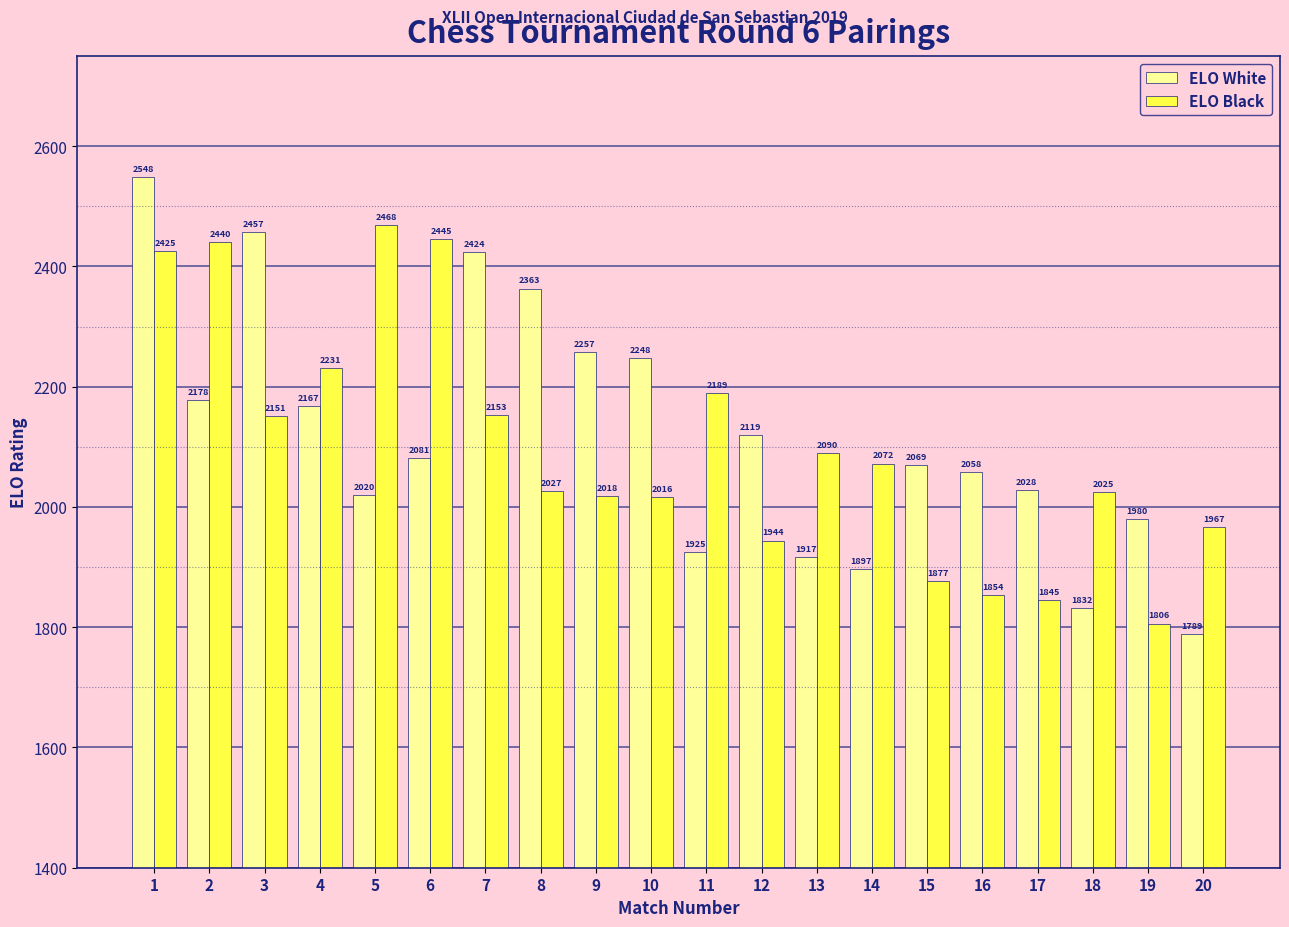

List the series in order of their overall mean, lowest first.

ELO Black, ELO White